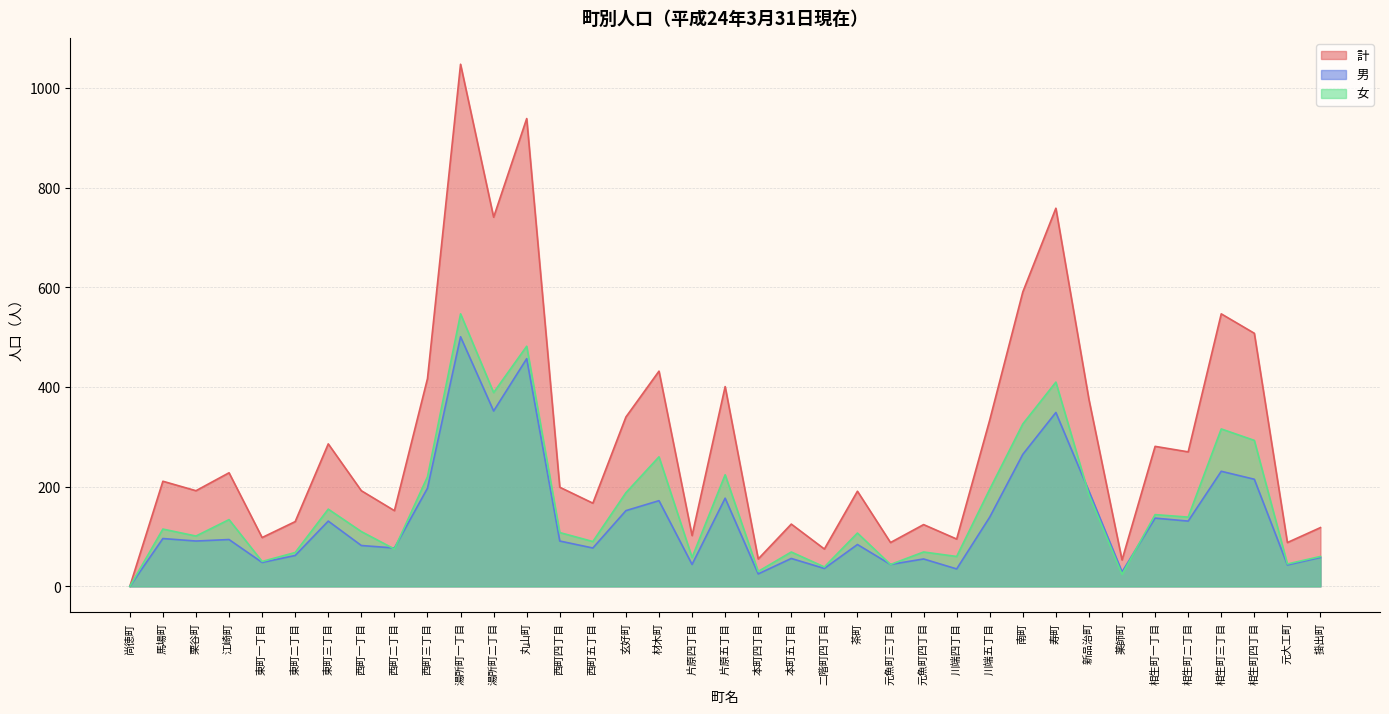

Between 湯所町一丁目 and 片原四丁目, which is larger?

湯所町一丁目